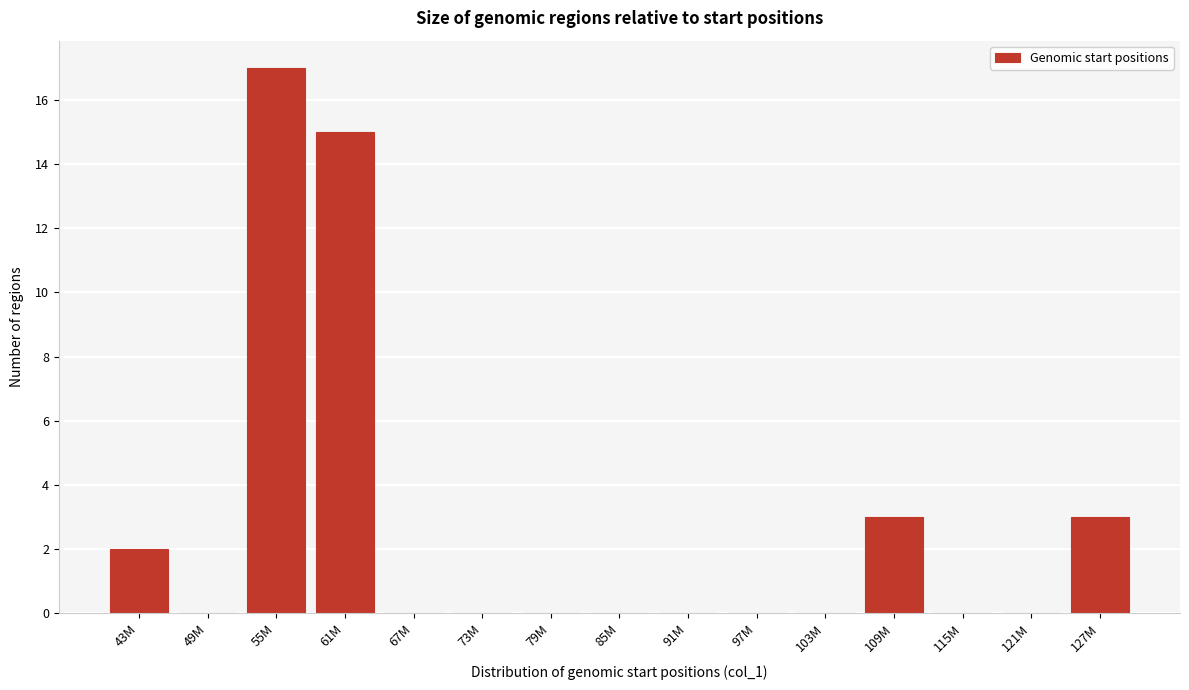

Reading right to left, transcribe all the data shown in this chart.

127M=3	121M=0	115M=0	109M=3	103M=0	97M=0	91M=0	85M=0	79M=0	73M=0	67M=0	61M=15	55M=17	49M=0	43M=2